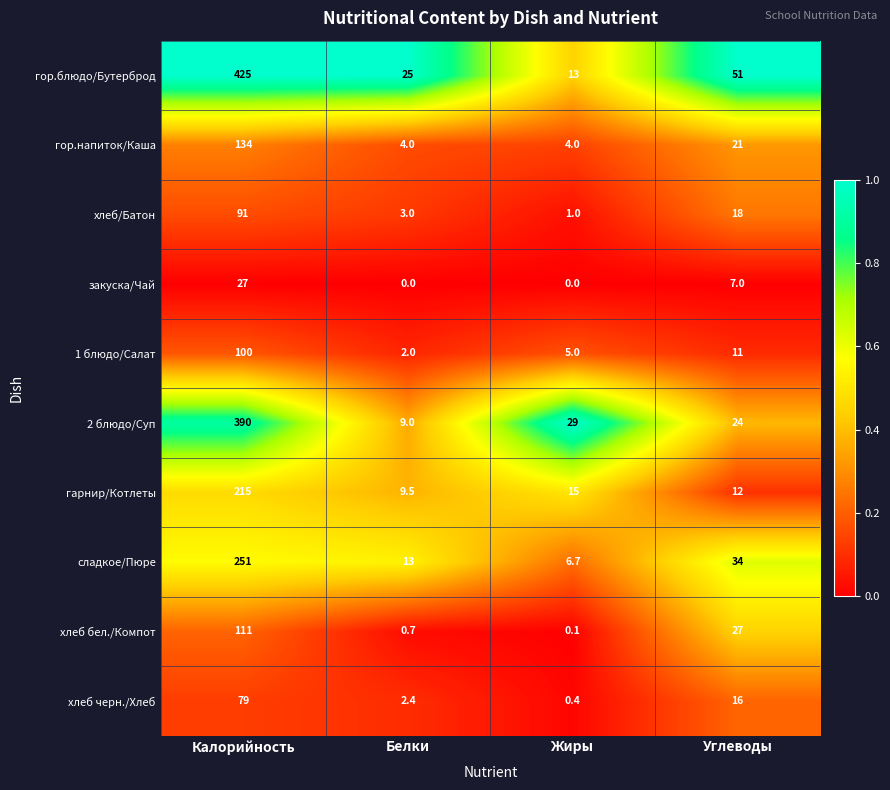

The закуска/Чай series shows 11.8 at Белки. True or false?

False